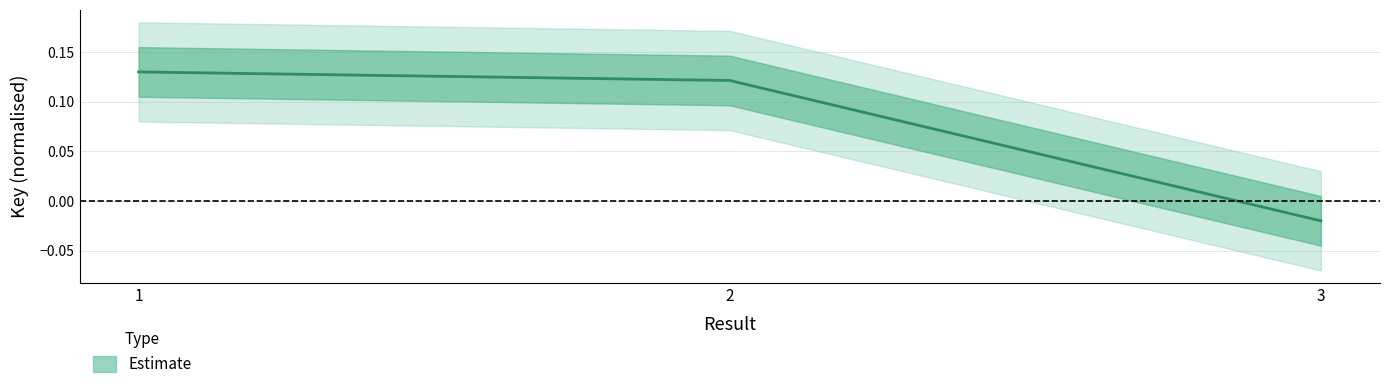

What value does the data have at 2?

0.1